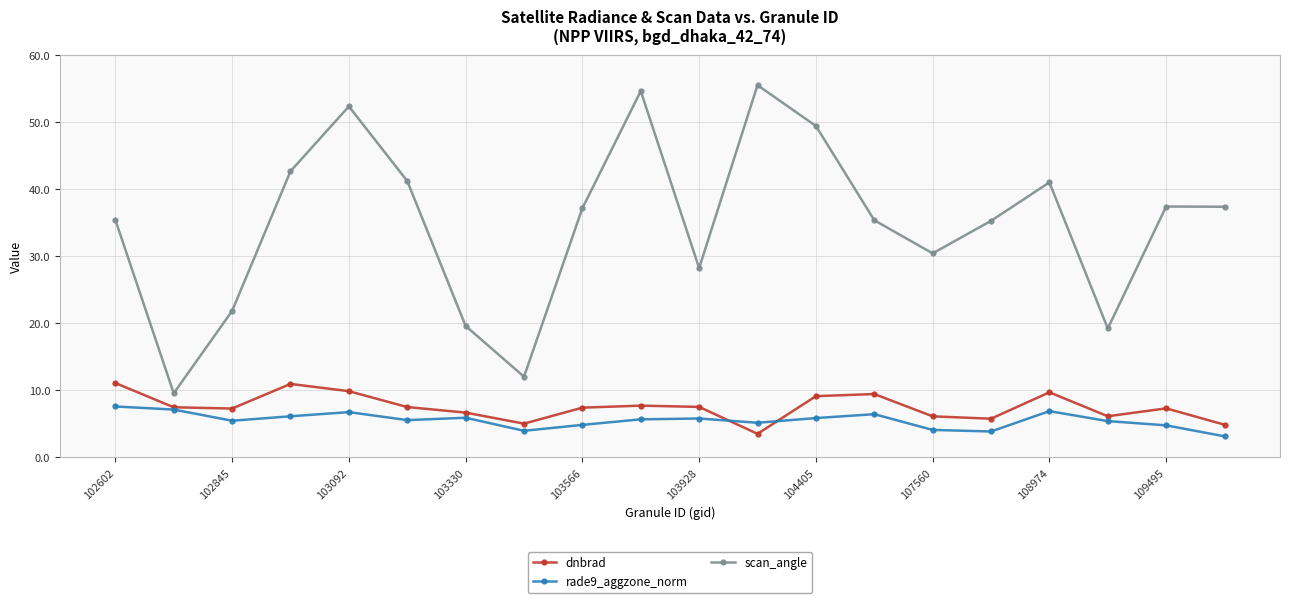

Rank the series by their maximum value, from lowest to highest.

rade9_aggzone_norm, dnbrad, scan_angle